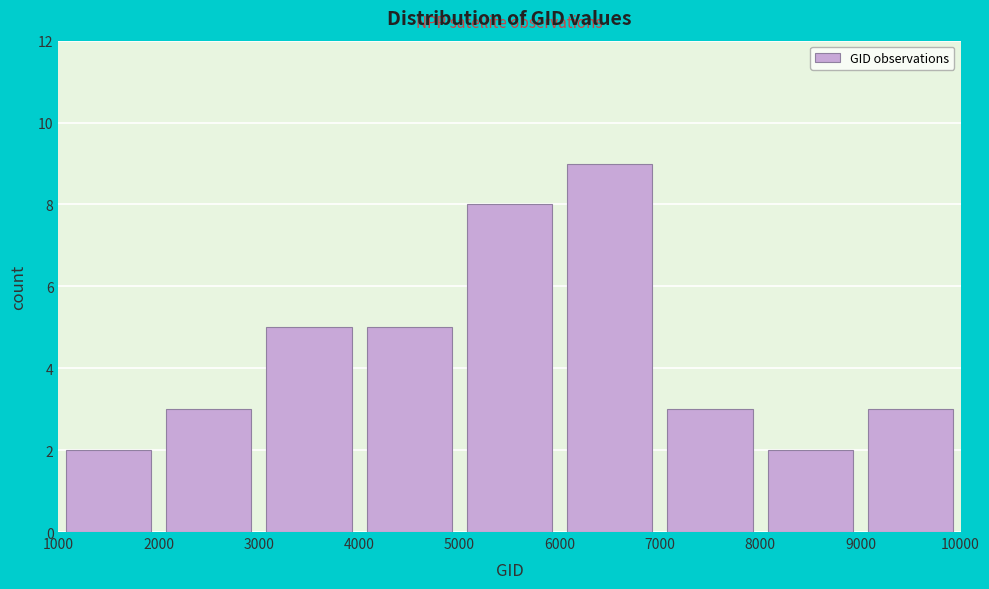

Reading left to right, list every bar in this chart as the range it spans on the x-axis followed by its height. The values are not printed on the chart, so give them approximately, as read against the axis.

1000 to 2000: 2
2000 to 3000: 3
3000 to 4000: 5
4000 to 5000: 5
5000 to 6000: 8
6000 to 7000: 9
7000 to 8000: 3
8000 to 9000: 2
9000 to 10000: 3